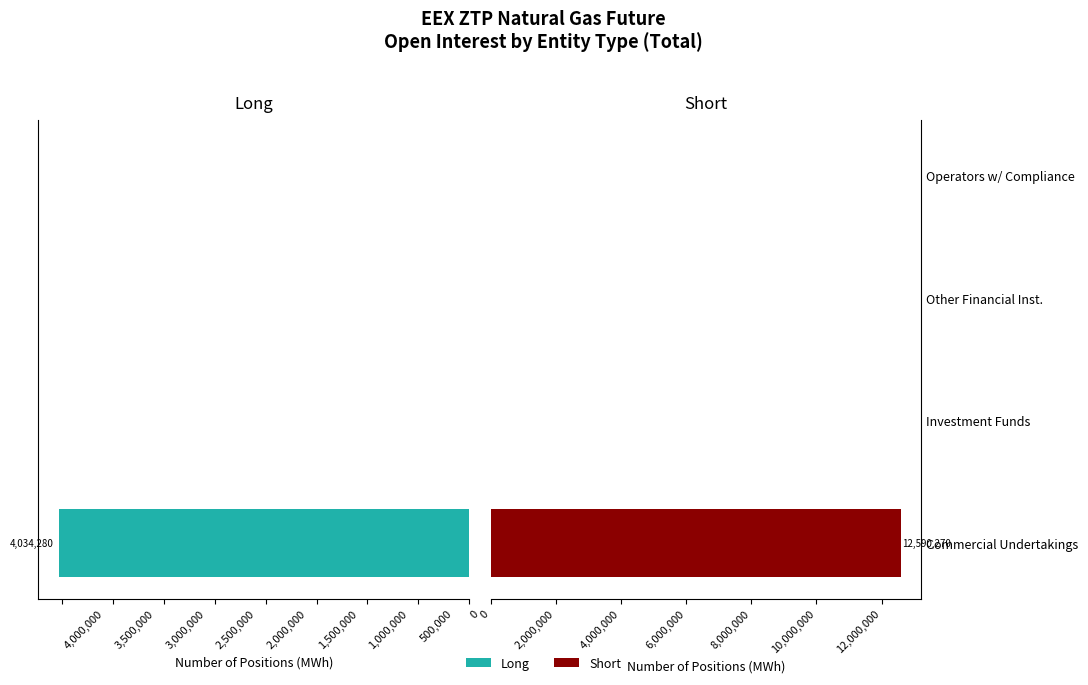

Rank the series at Operators w/ Compliance from lowest to highest value.

Long, Short